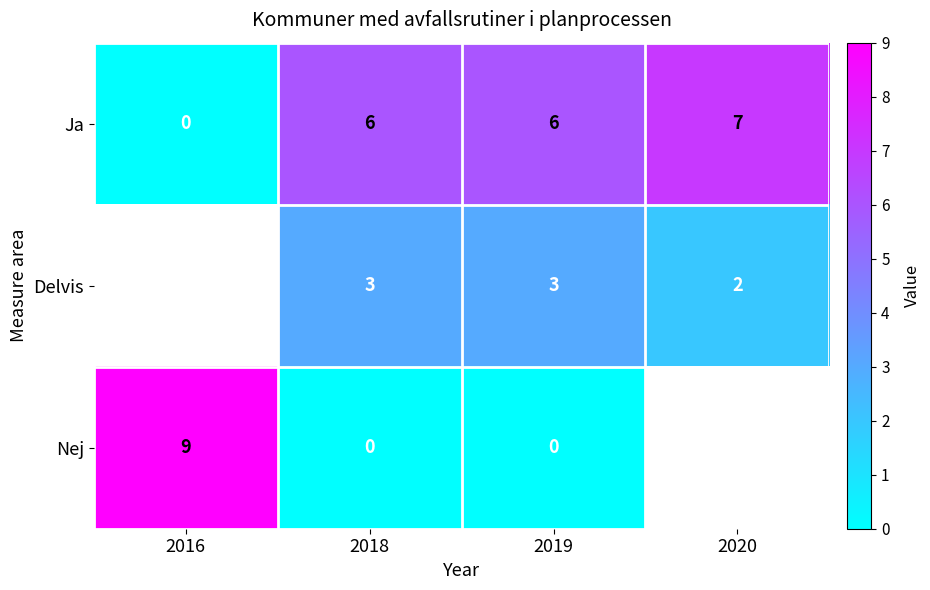

The Ja series shows 0 at 2016. True or false?

True